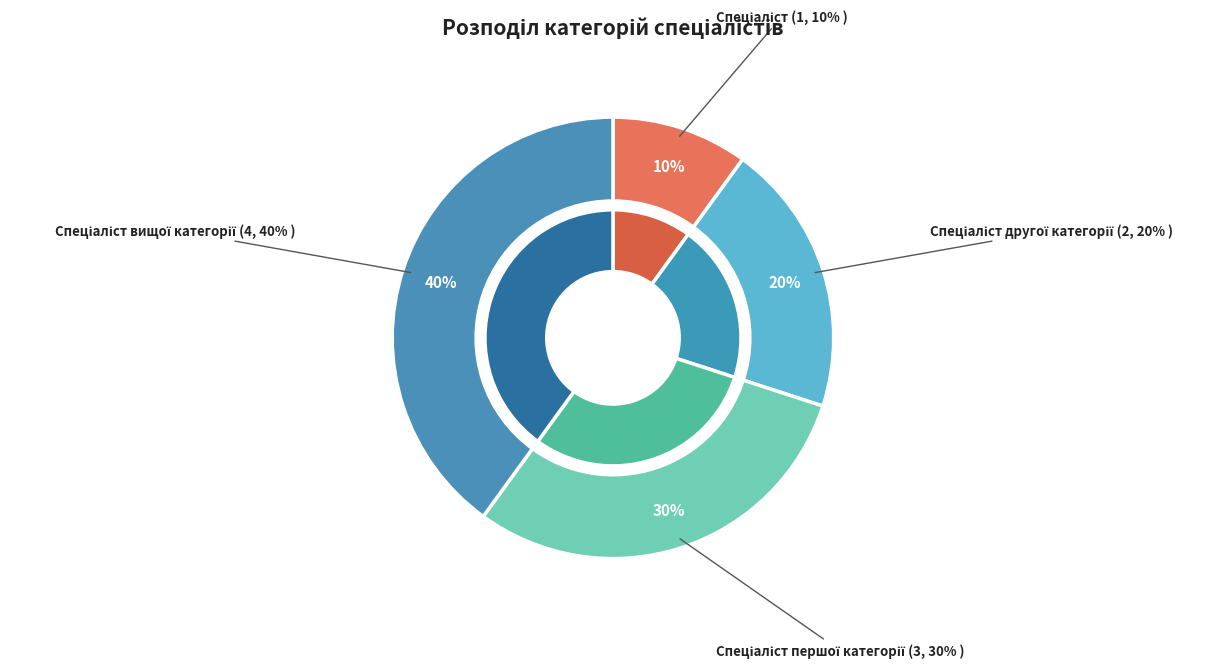

Do Спеціаліст вищої категорії and Спеціаліст together represent more than half of the pie?

No